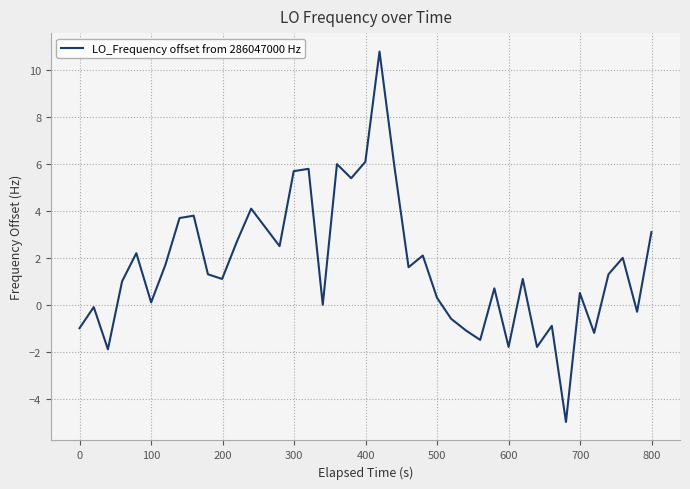

What is the minimum value shown in the chart?

-5.0